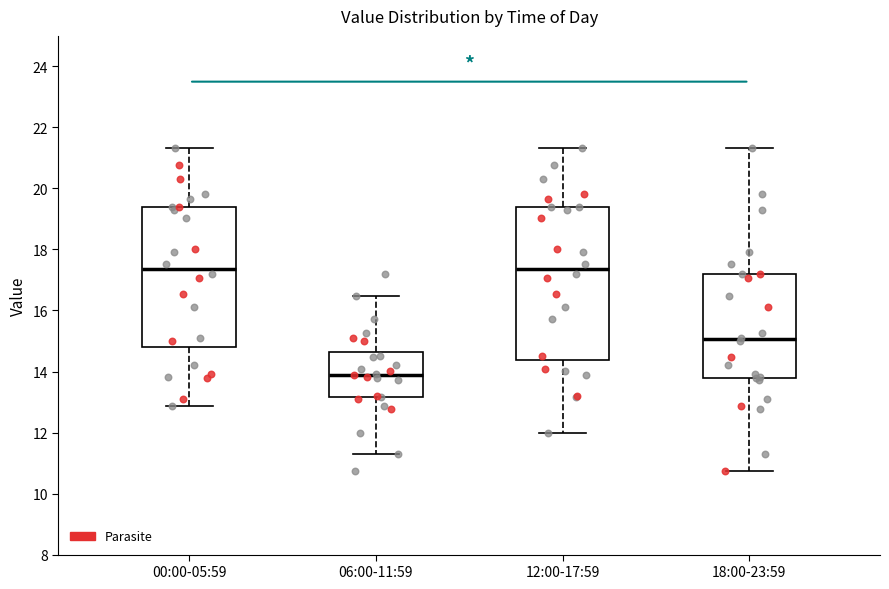

Where is the lower edge of the box for 12:00-17:59 on the y-axis? The values are not printed on the chart, so give them approximately, as read against the axis.

14.4